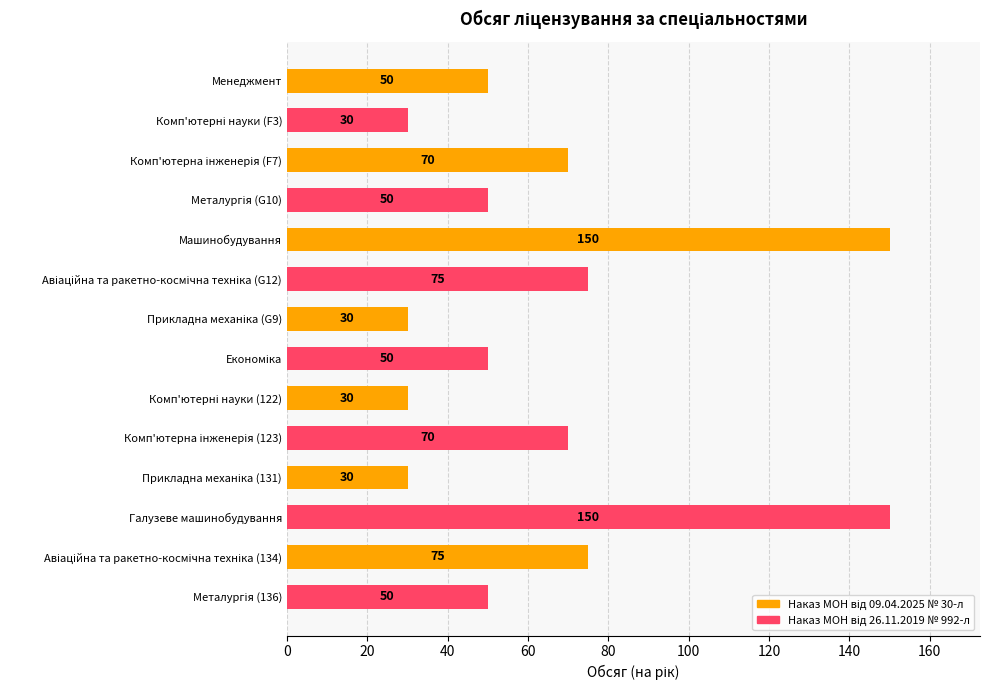

The chart shows a value of 80 at Менеджмент. True or false?

False